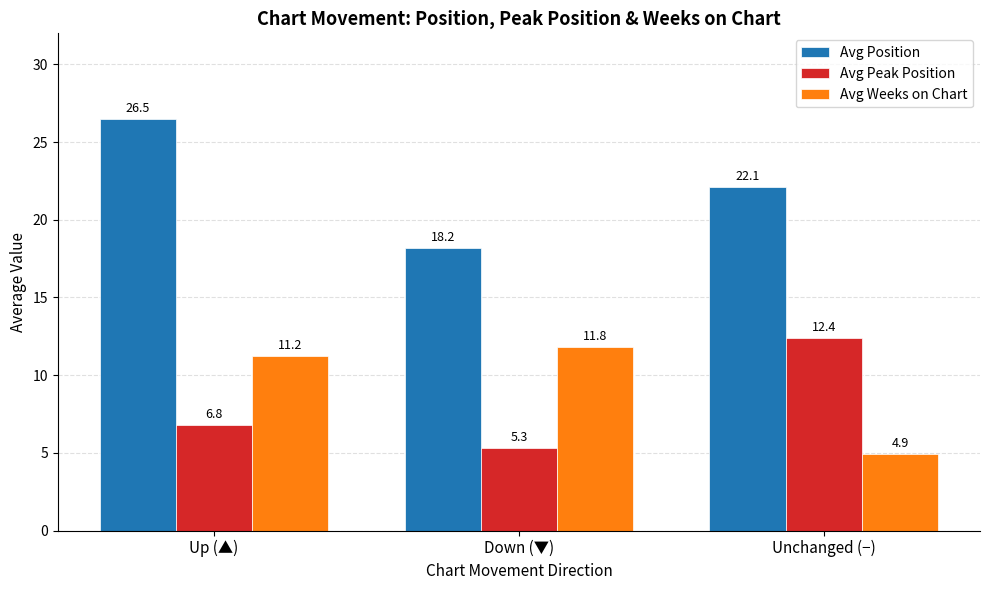

What is the approximate value of Avg Position at Unchanged (−)?

22.1